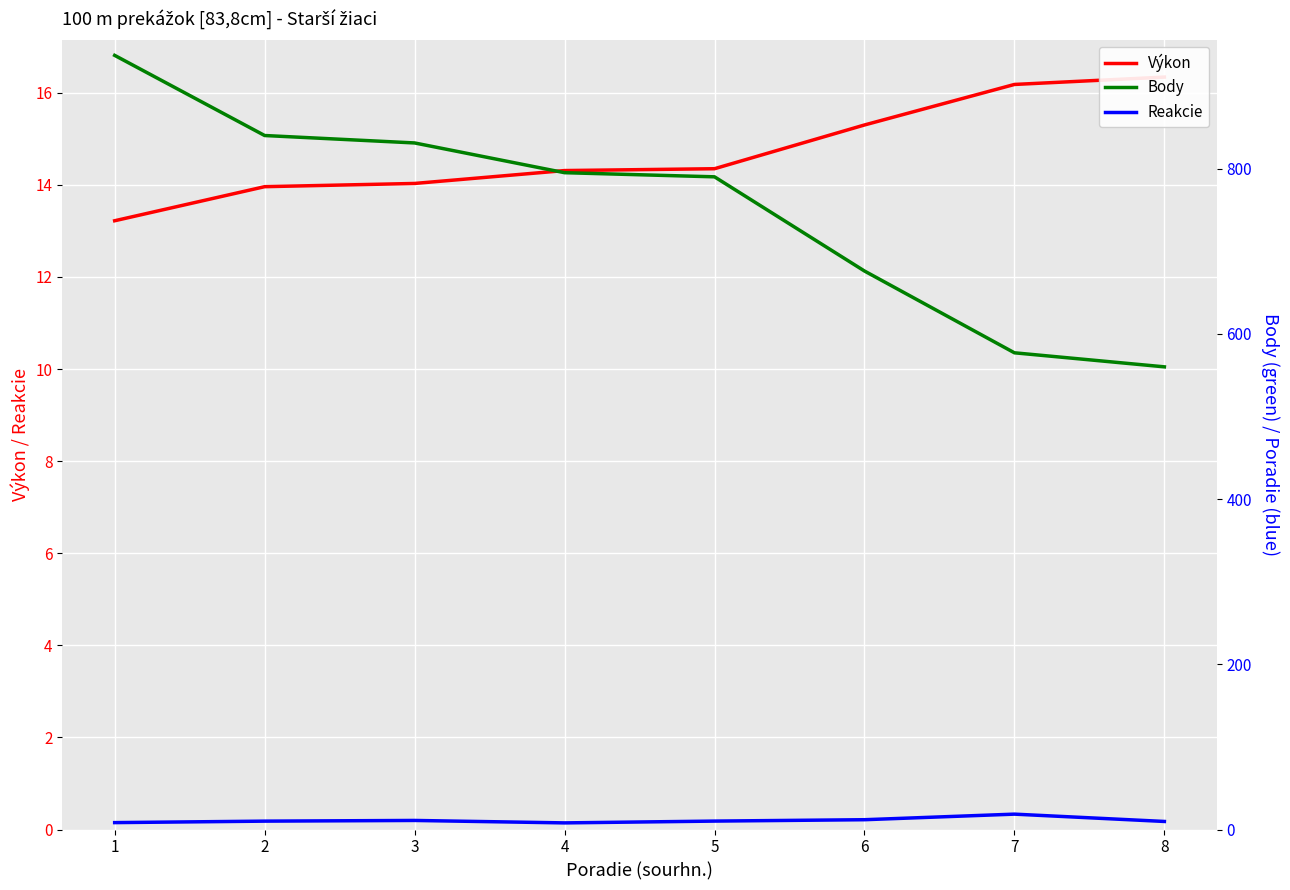

What is the difference between the maximum and second lowest values in the Reakcie series?

0.2